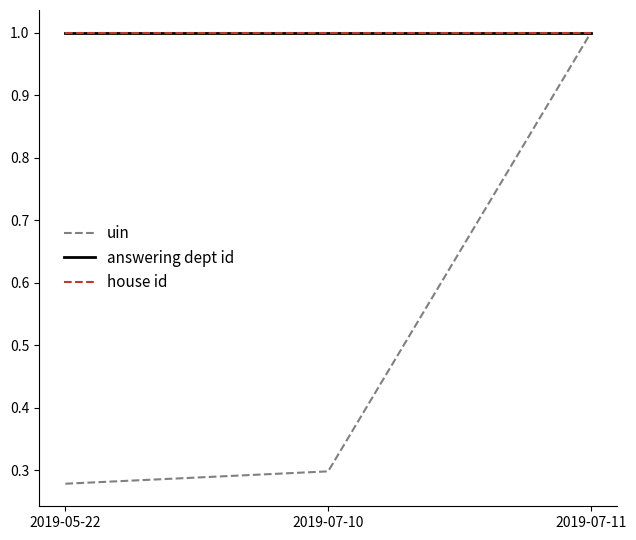

Is this an area chart (filled region under the line)?

No